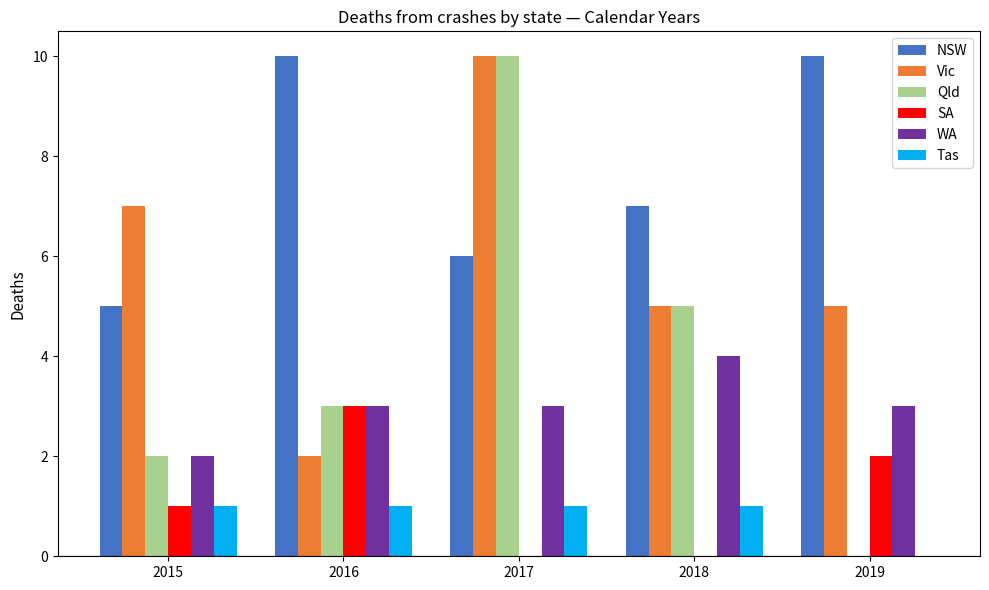

Which category has the highest value in the Qld series?

2017